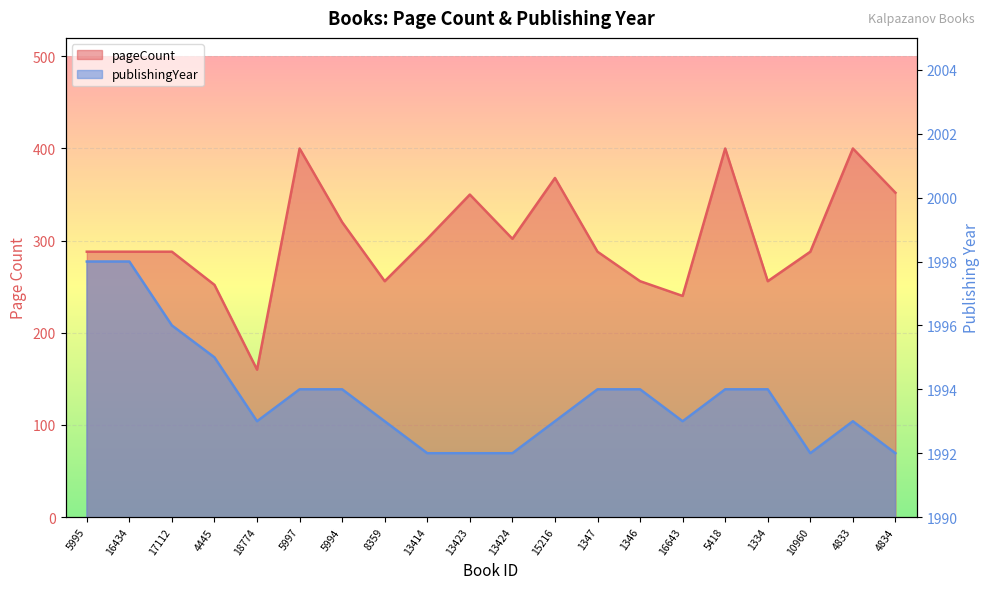

What is the sum of the publishingYear values at 18774 and 1346?

3987